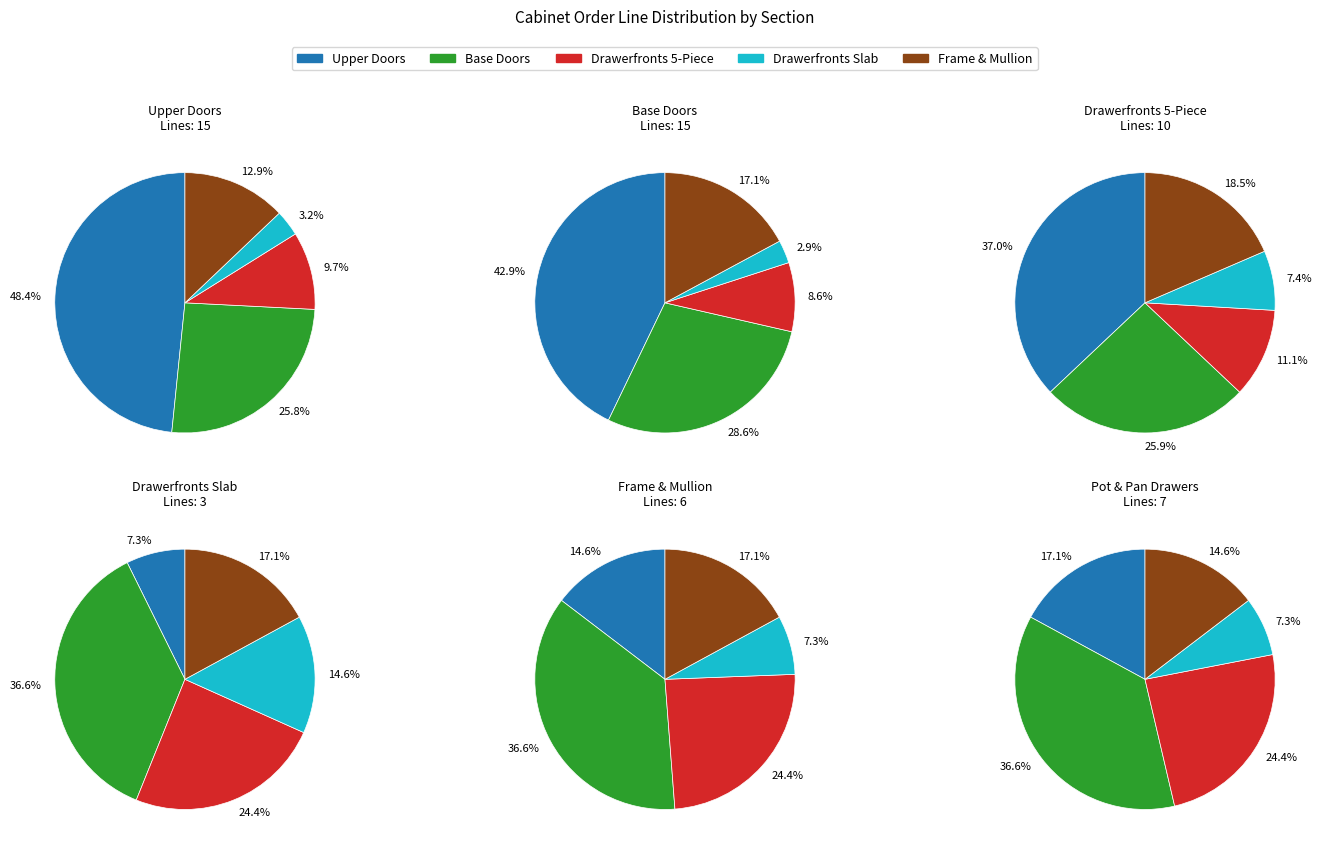

What is the largest slice in the pie chart?

Upper Doors